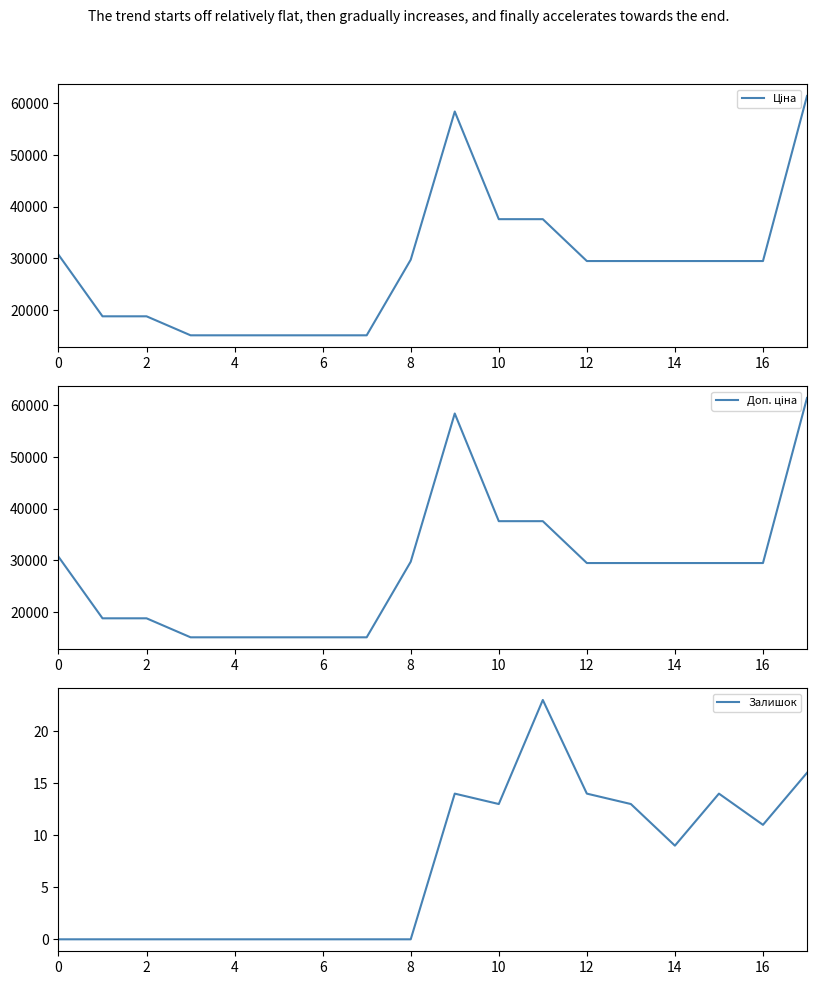

What is the highest value of the Залишок series?

23